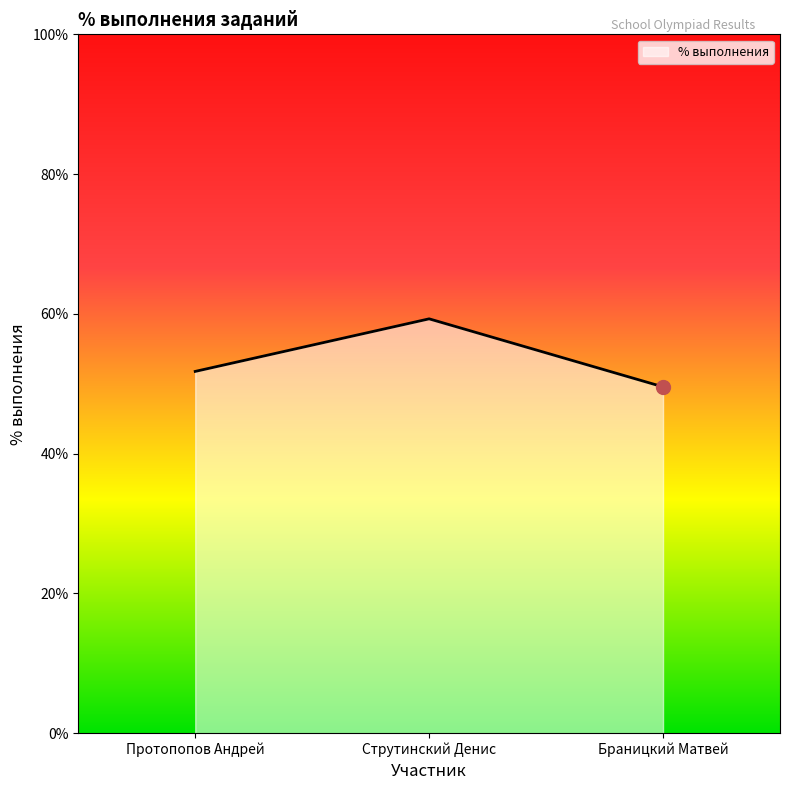

What is the maximum value shown in the chart?

59.3